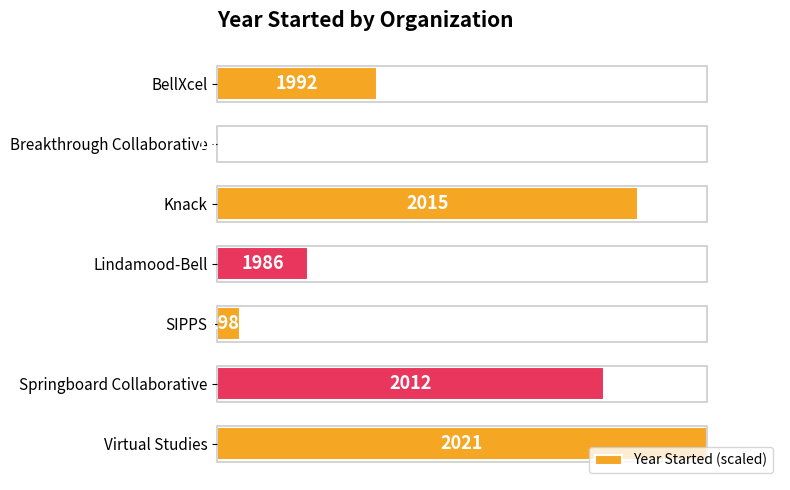

What is the average value?

45.8